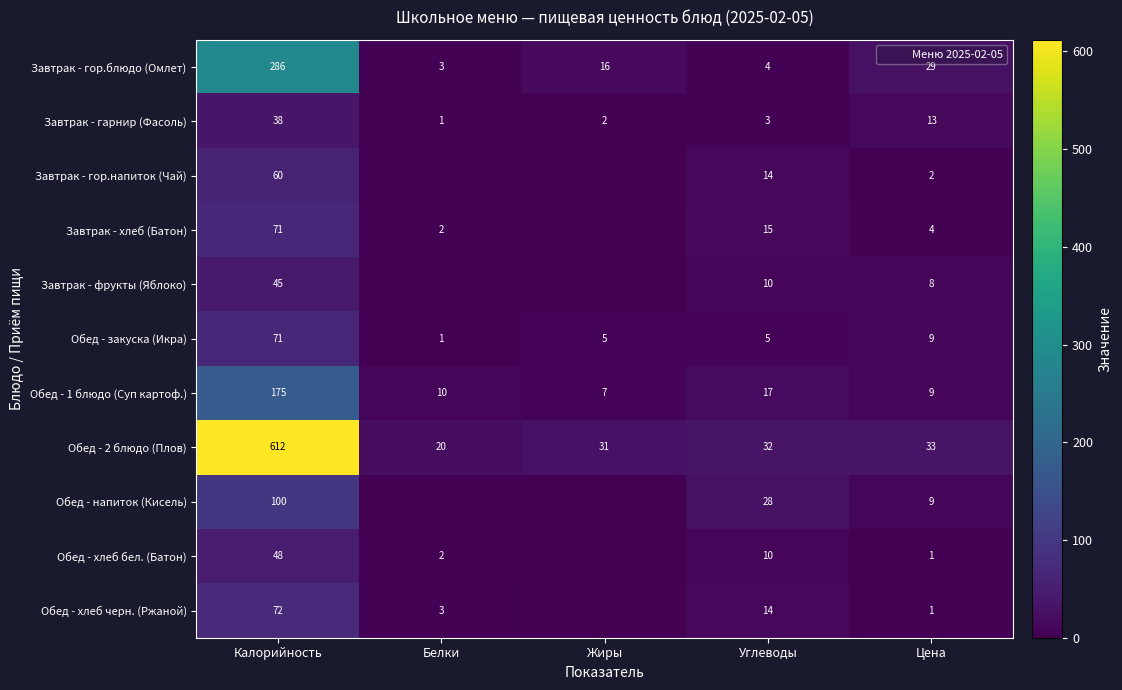

Is it true that Обед - хлеб бел. (Батон) equals 6 at Углеводы?

False